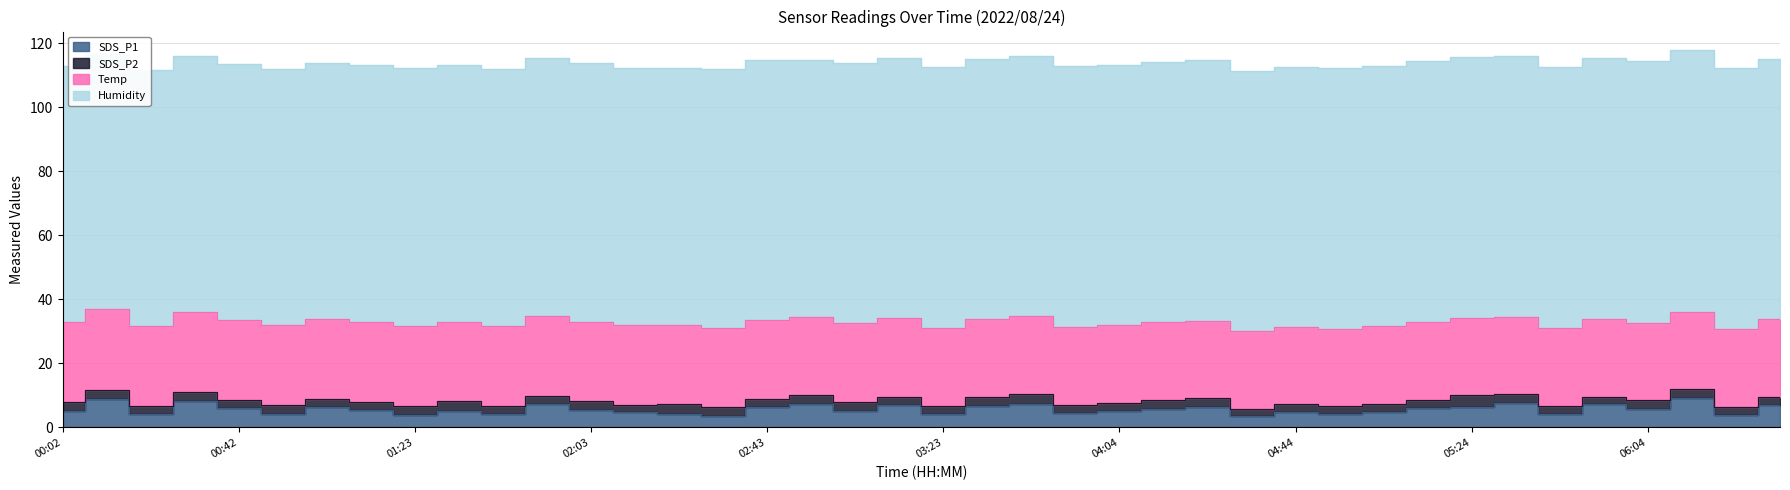

Which series changed the most between 00:52 and 06:14?

SDS_P1